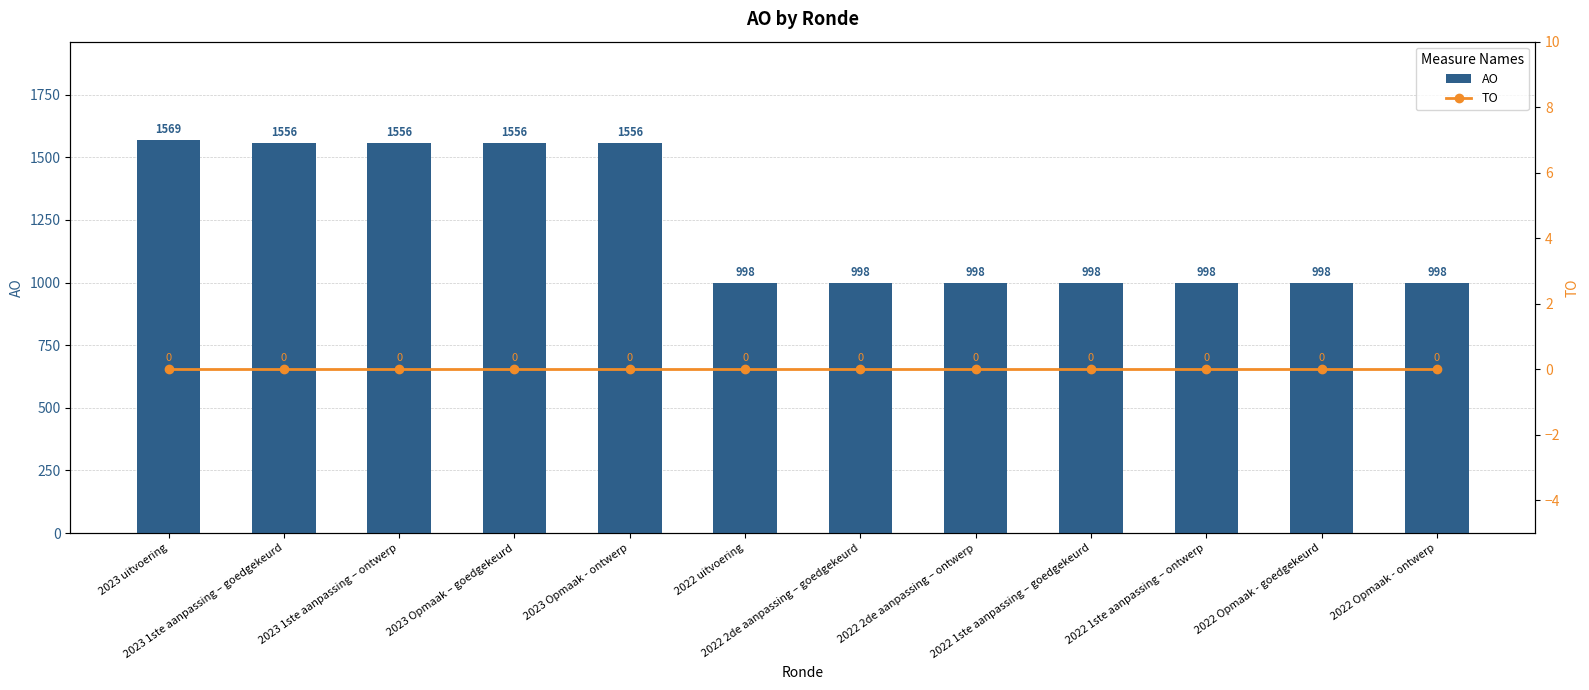

Which category has the lowest value in the TO series?

2023 uitvoering